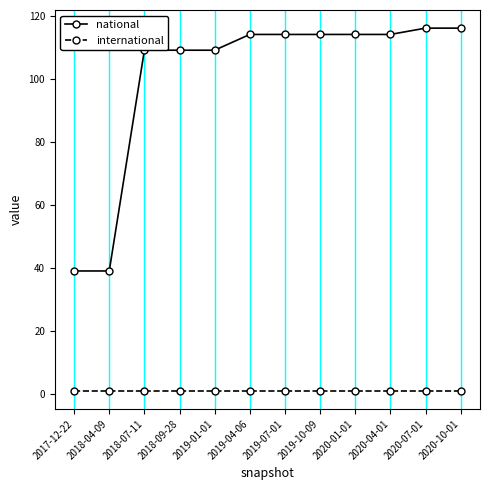

What is the difference between the highest and lowest values at 2019-01-01?

108